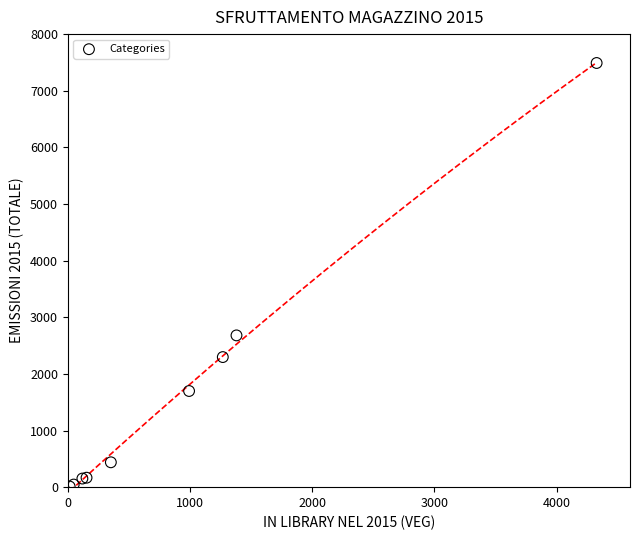

What Y value in the scatter plot is closest to 3750?

2680